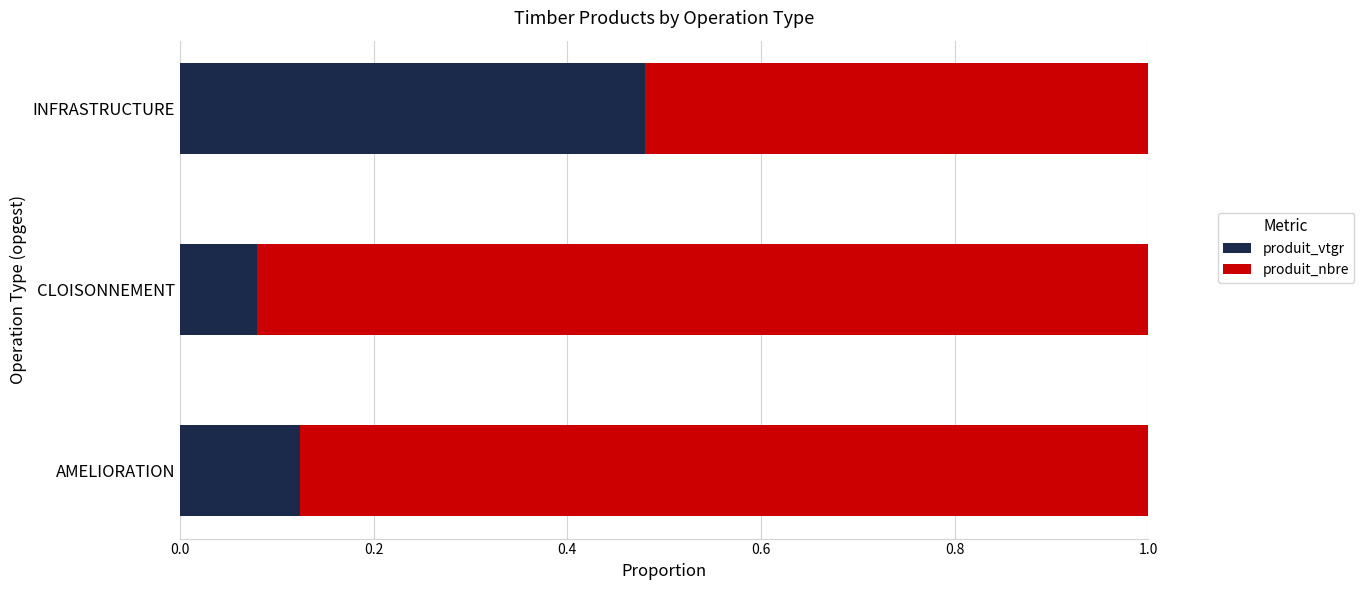

At which label is produit_vtgr closest to 0?

CLOISONNEMENT